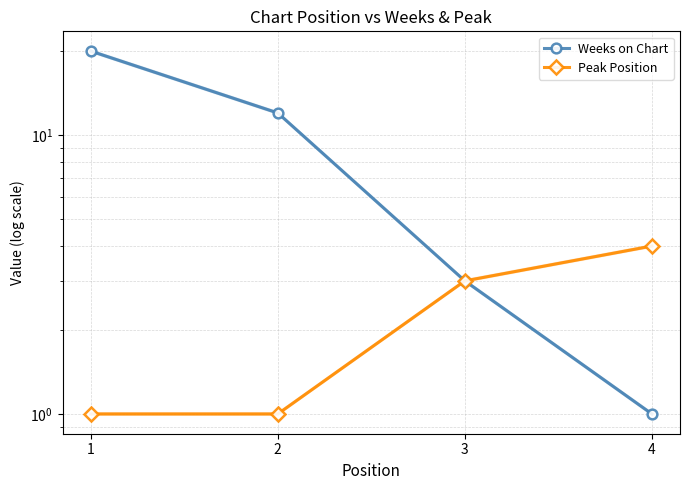

How many distinct data groups are displayed?

2